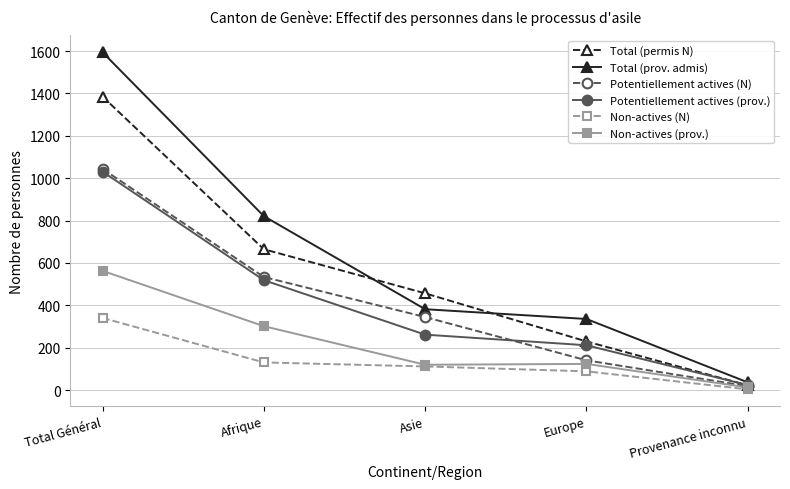

What is the difference between the second highest and second lowest values in the Non-actives (N) series?

42